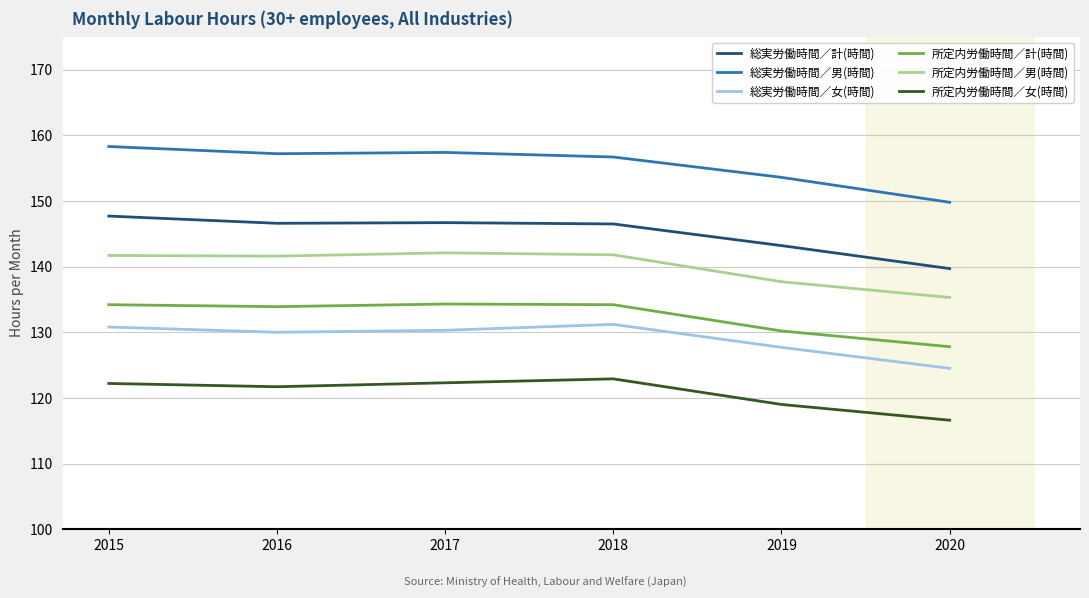

What is the difference between the 総実労働時間／男(時間) values at 2020 and 2019?

3.8